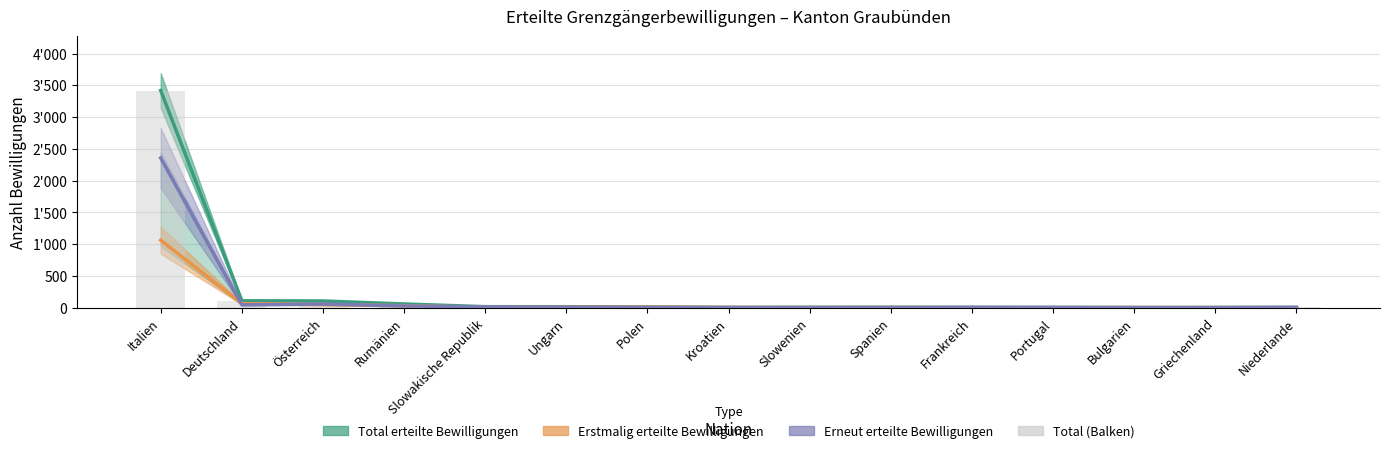

What is the sum of the values at Slowenien and Italien?

3422